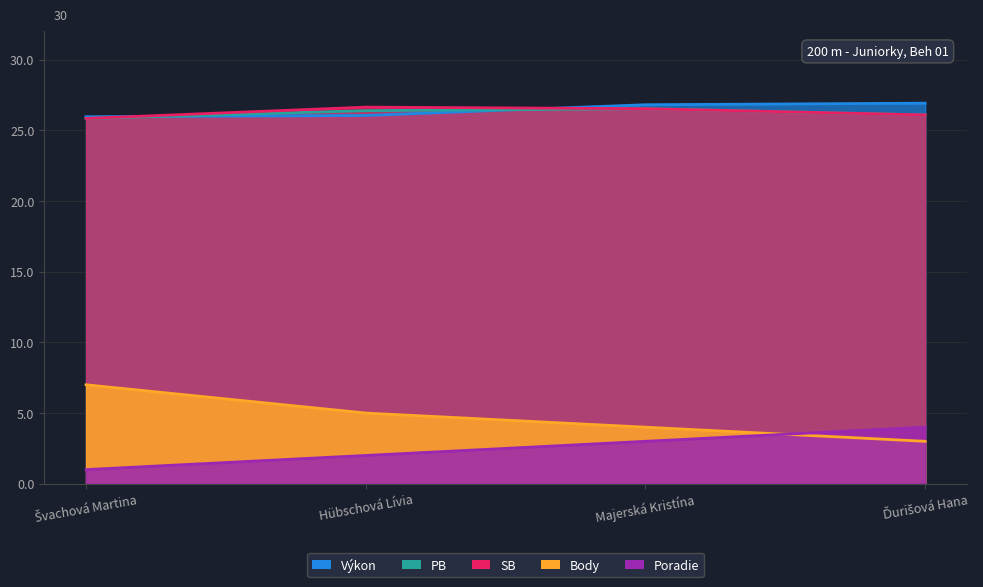

Which has a higher value, Majerská Kristína or Hübschová Lívia?

Majerská Kristína